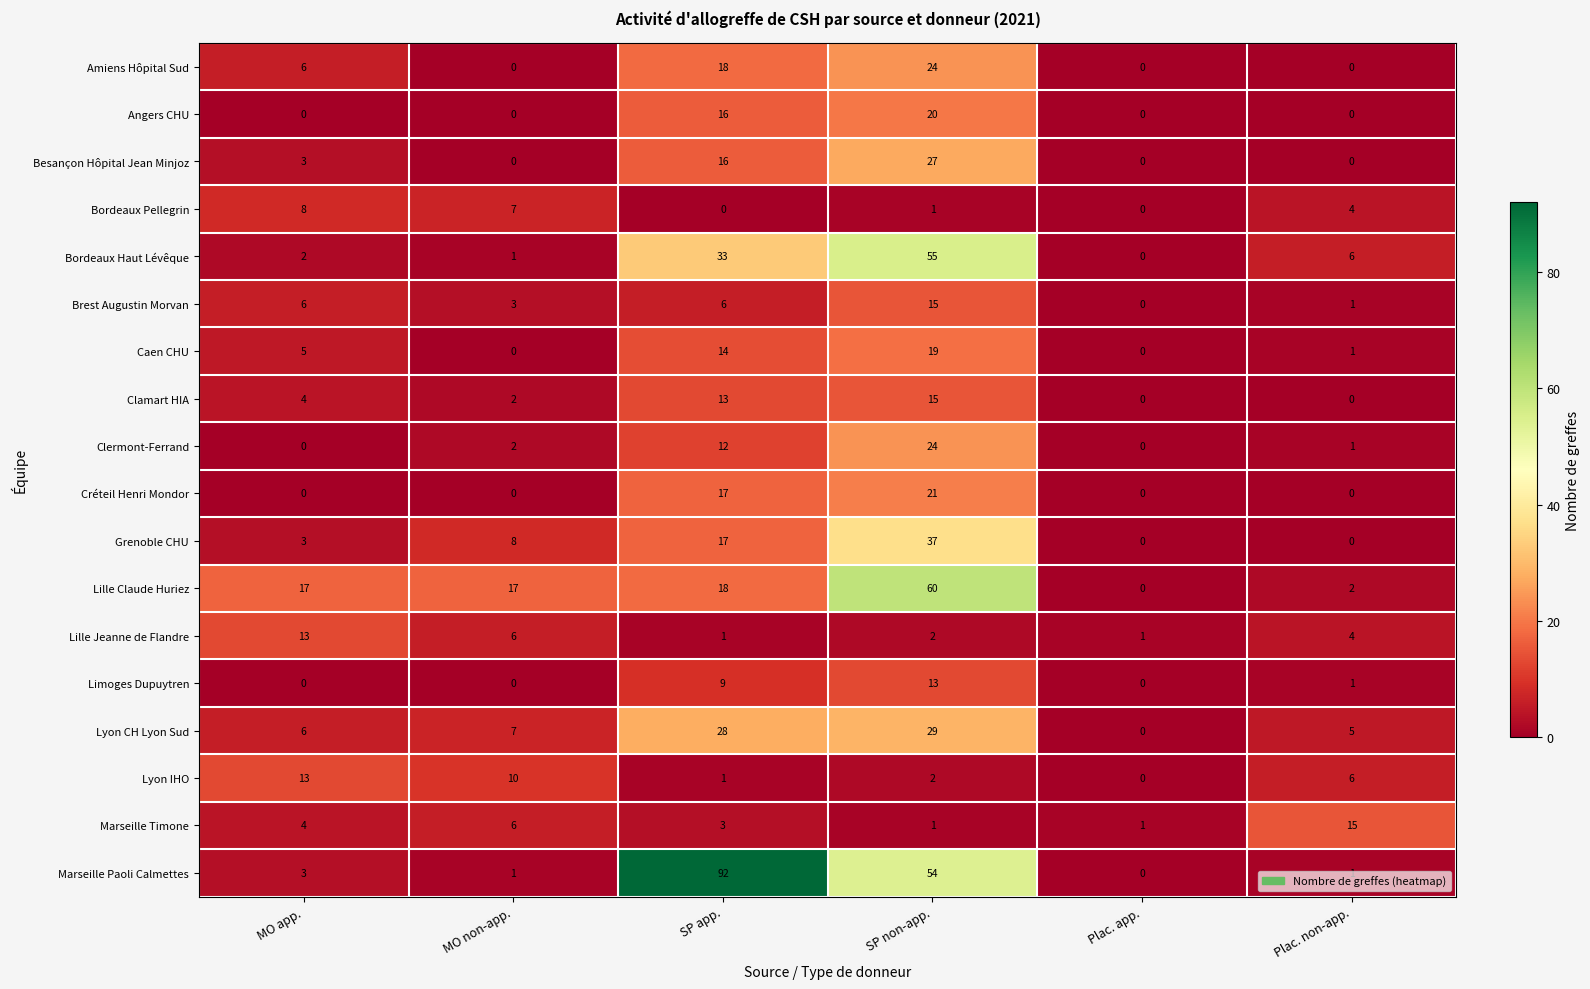

List the labels in order of Bordeaux Haut Lévêque value, smallest first.

Plac. app., MO non-app., MO app., Plac. non-app., SP app., SP non-app.